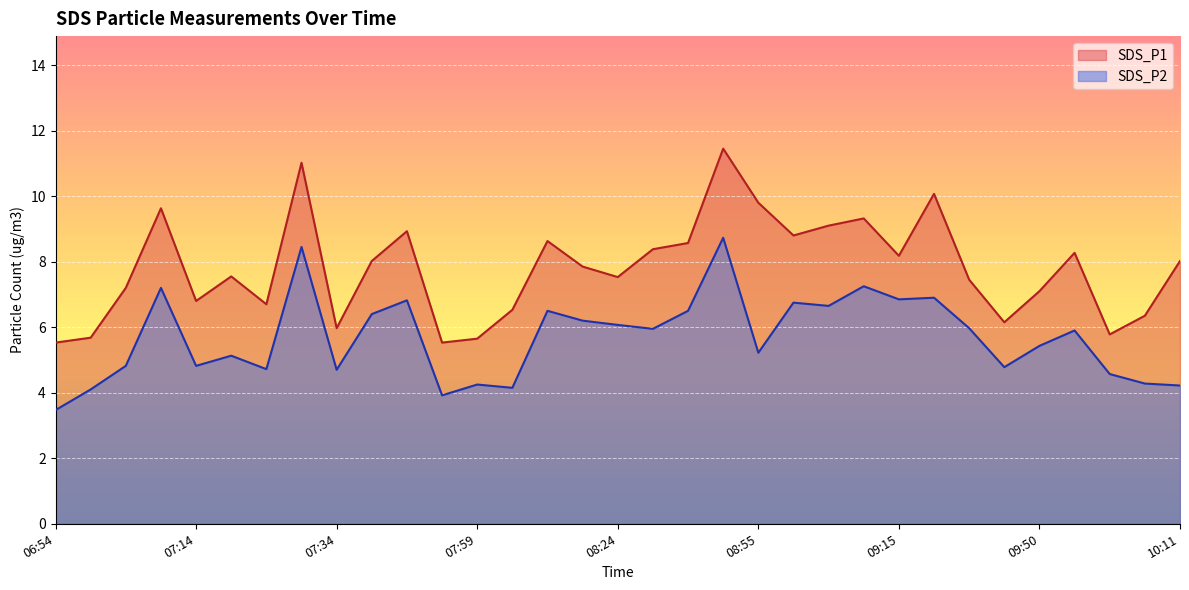

True or false: SDS_P2 and SDS_P1 intersect in this chart.

False